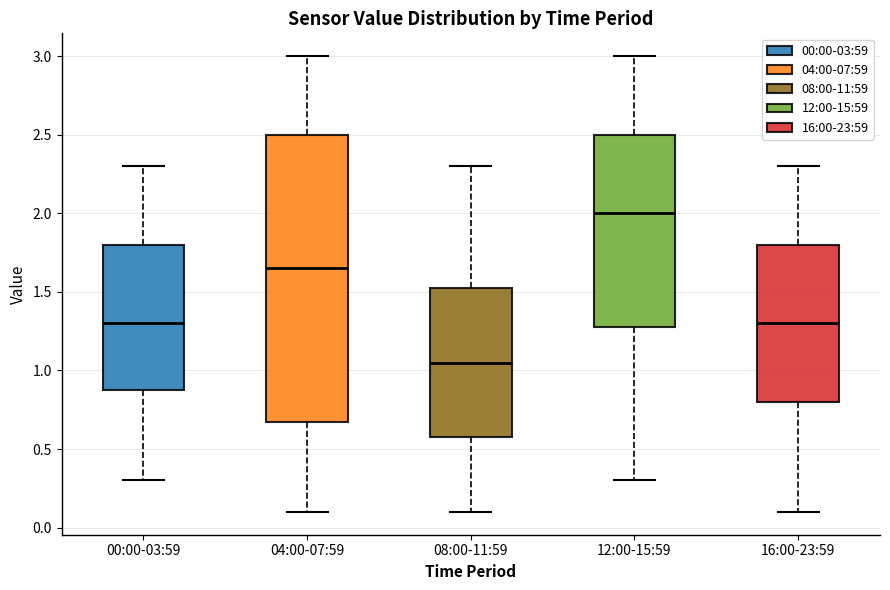

Which box's median line is the lowest?

08:00-11:59